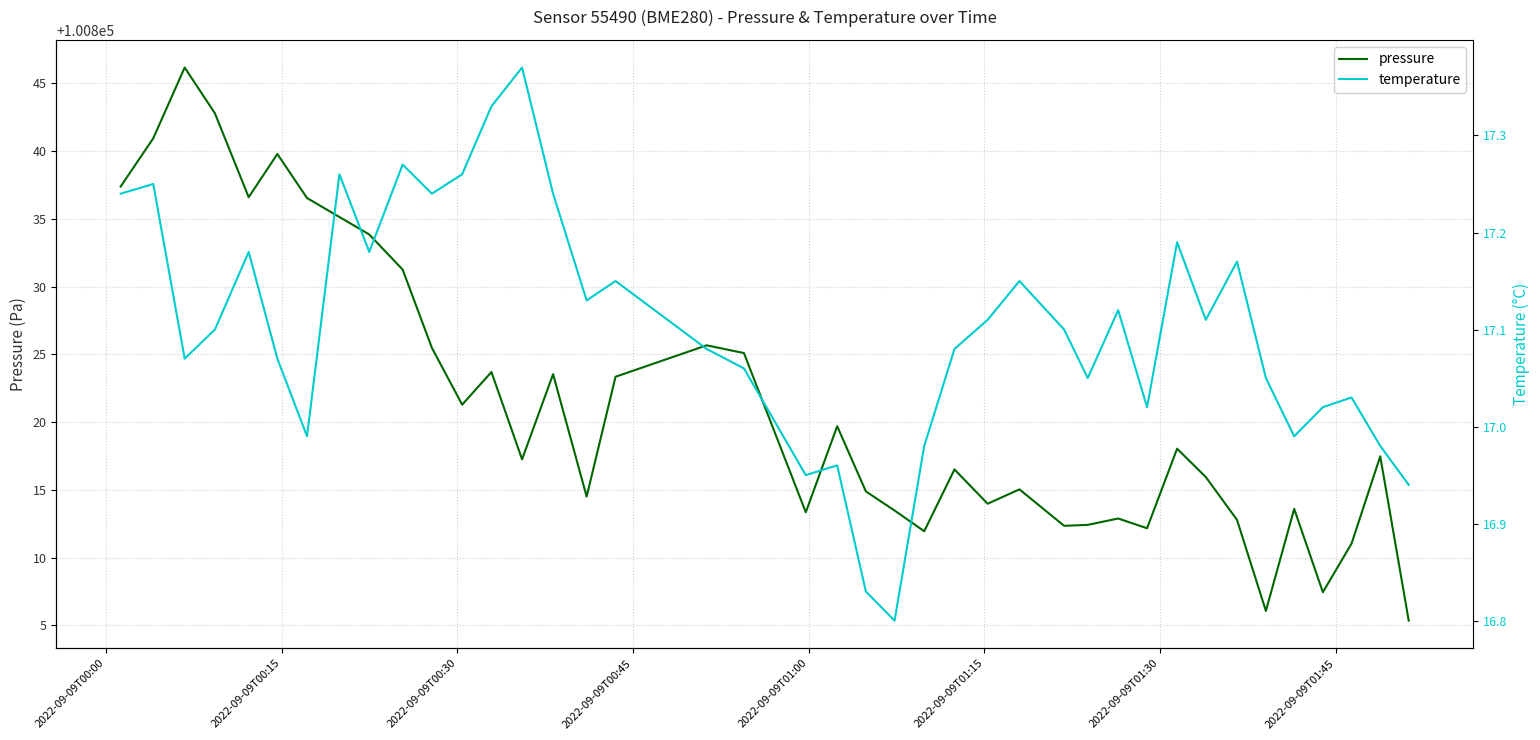

Which series has the largest range (max minus min)?

pressure